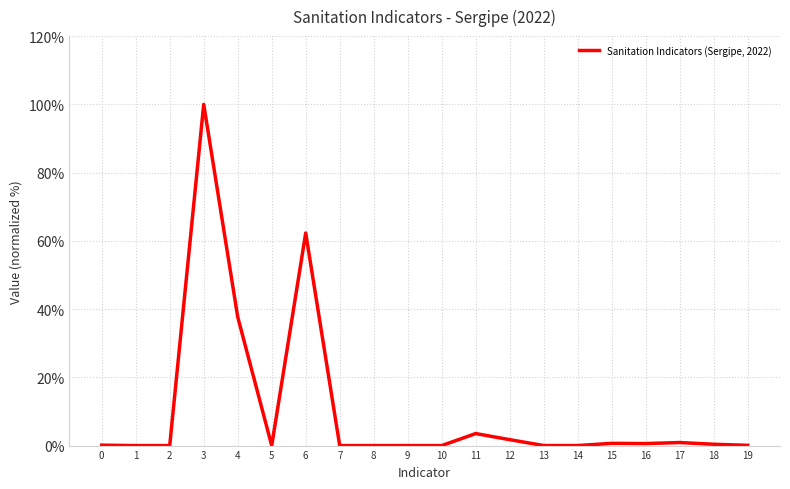

What is the difference between the maximum and second lowest values?

100.0